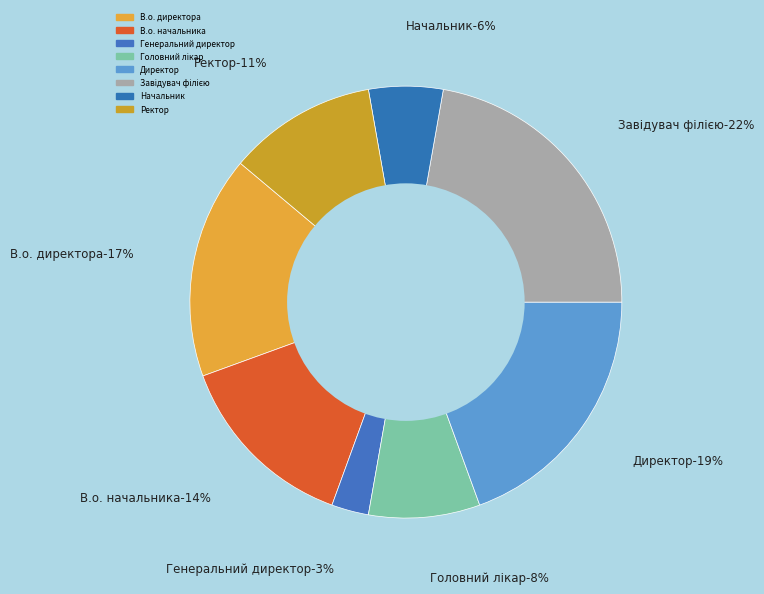

Which category has the biggest portion of the pie?

Завідувач філією